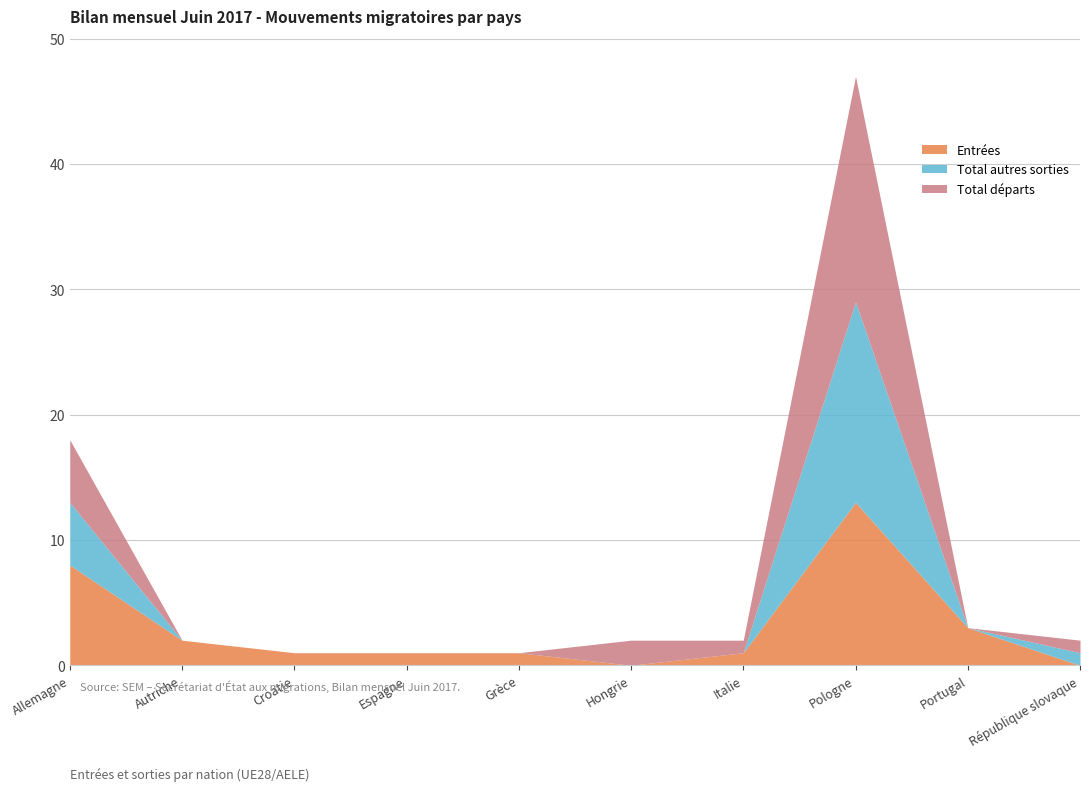

What is the highest value of the Entrées series?

13